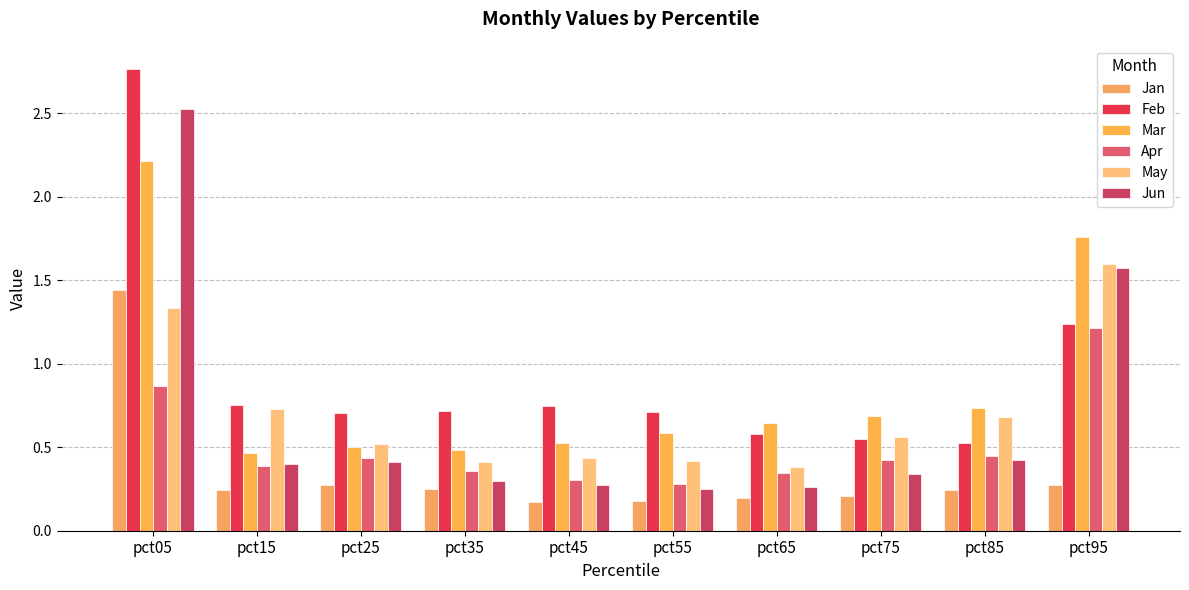

True or false: Mar has a value of 0.3 at pct65.

False